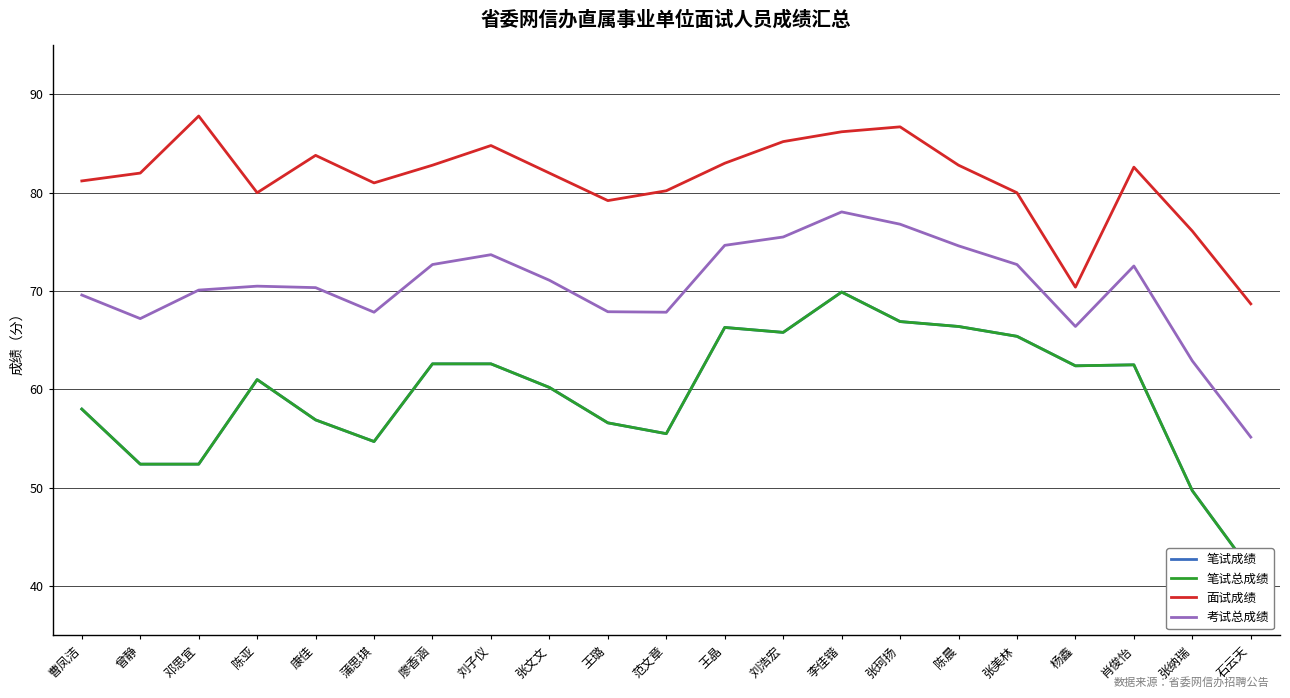

The value of 面试成绩 at 廖香涵 is 18.1. True or false?

False